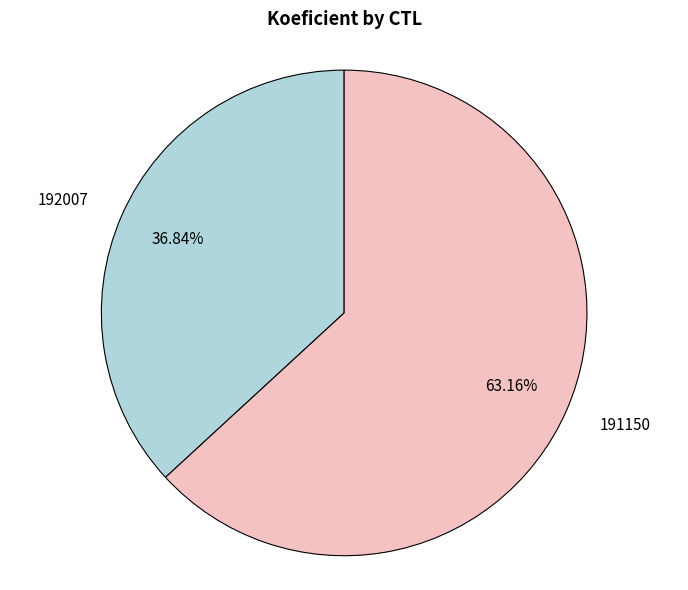

Which slice is the smallest?

192007